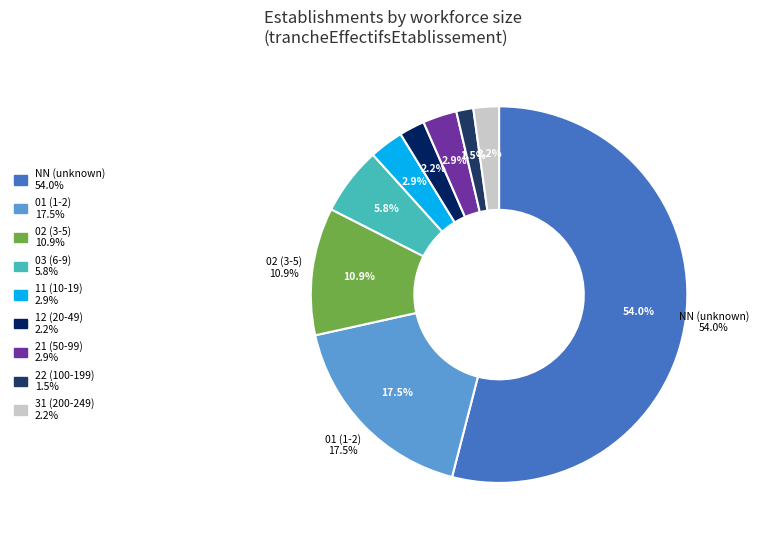

Approximately how many times larger is the value at 11 compared to 01?

0.2